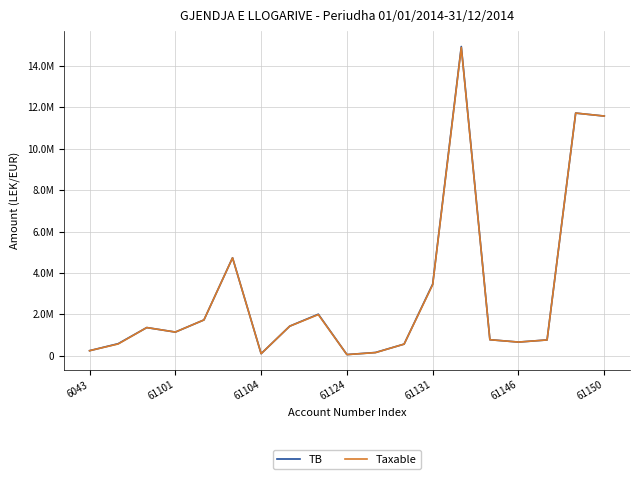

Is this an area chart (filled region under the line)?

No